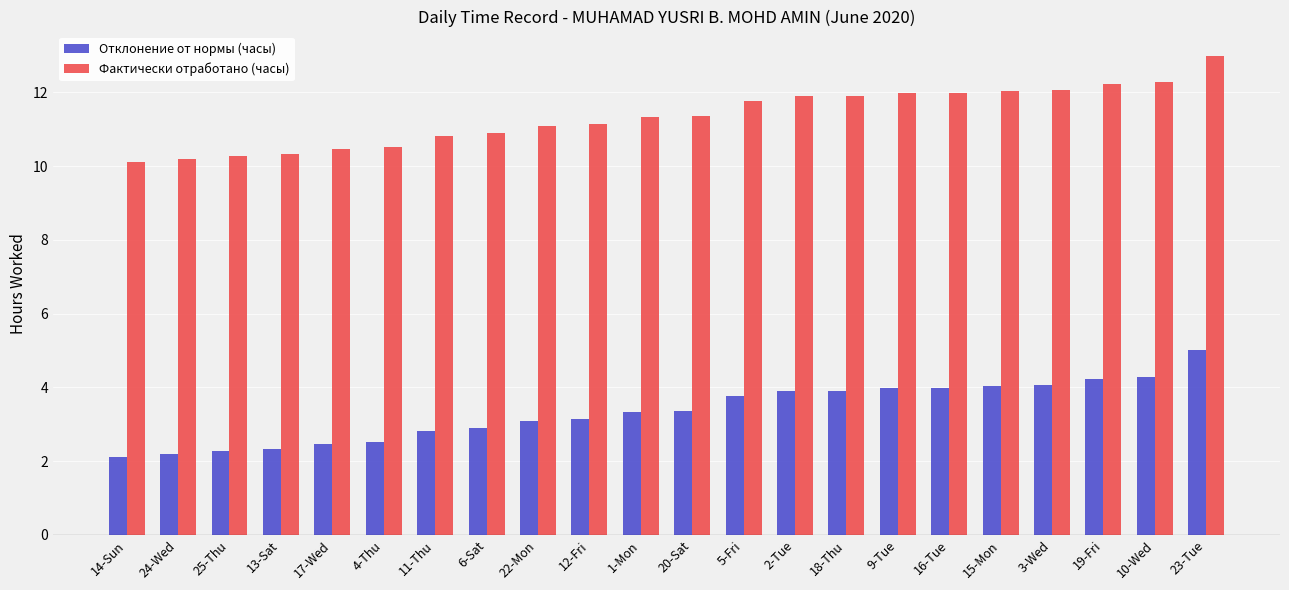

How many categories are shown in the chart?

22